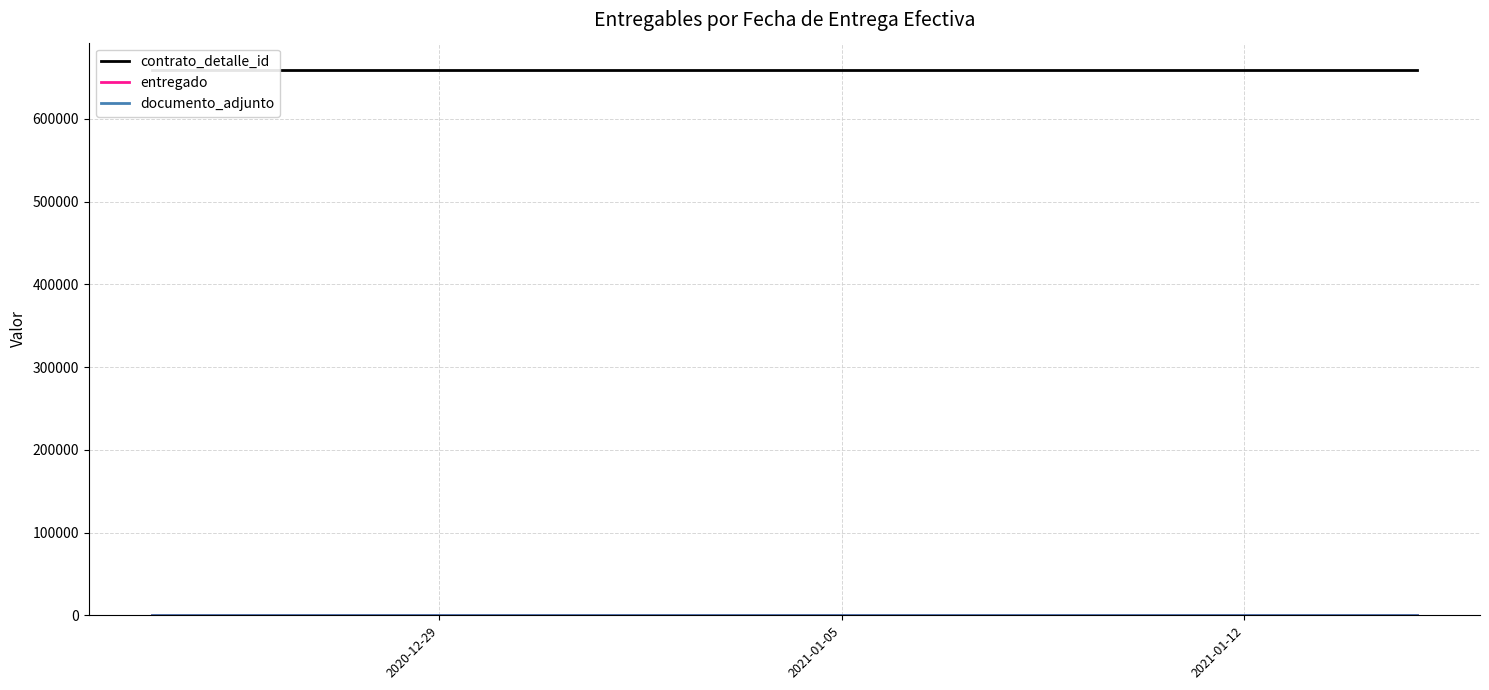

The value of entregado at 2021-01-05 is 2. True or false?

False